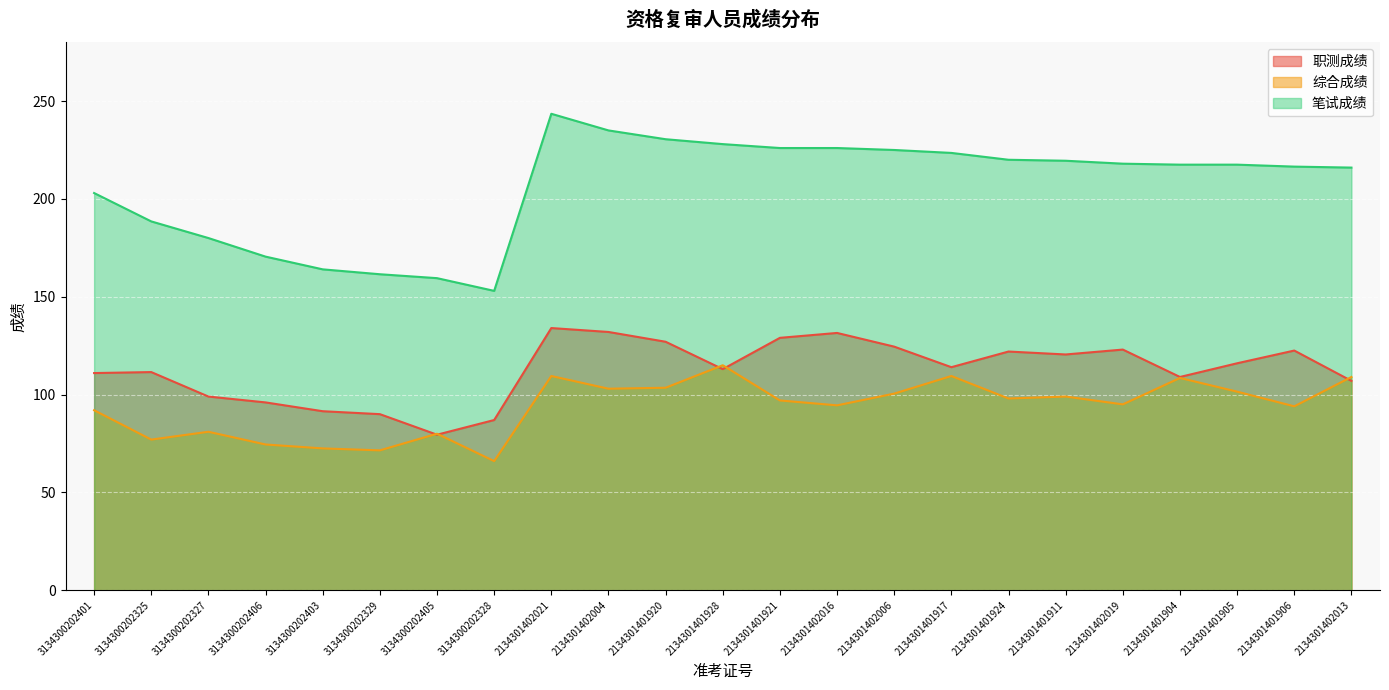

True or false: 职测成绩 and 笔试成绩 cross at least once.

False